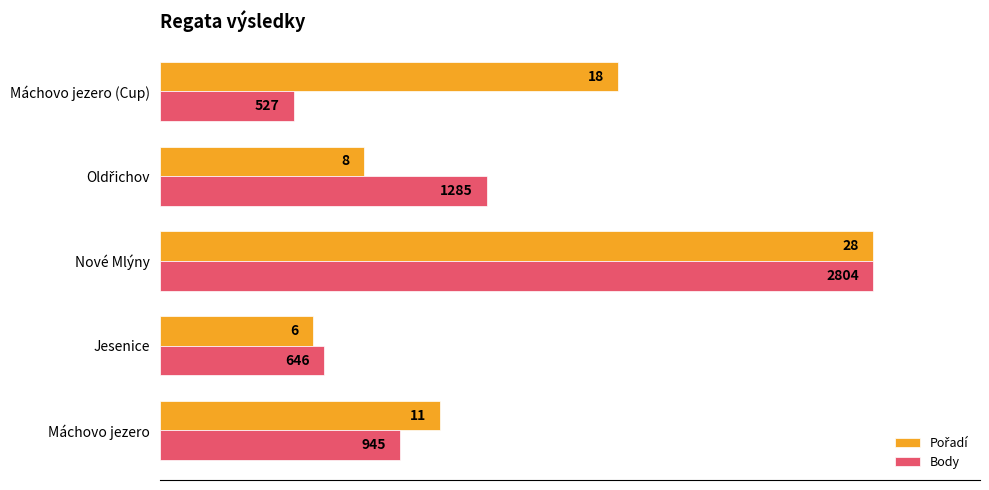

List the series in order of their overall mean, lowest first.

Body, Pořadí